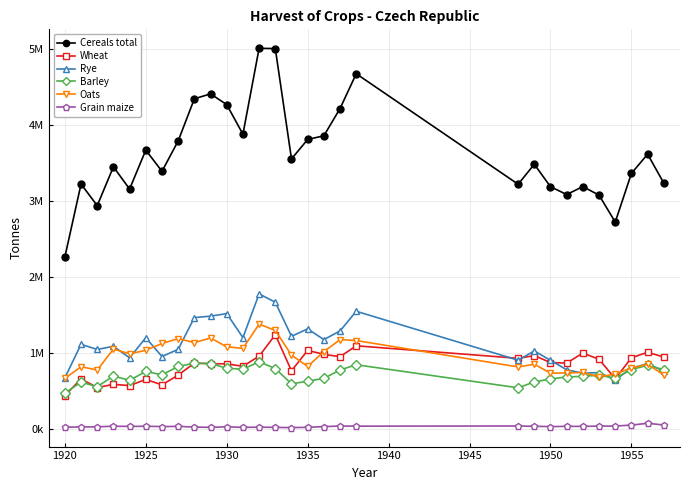

Does the chart have visible grid lines?

Yes